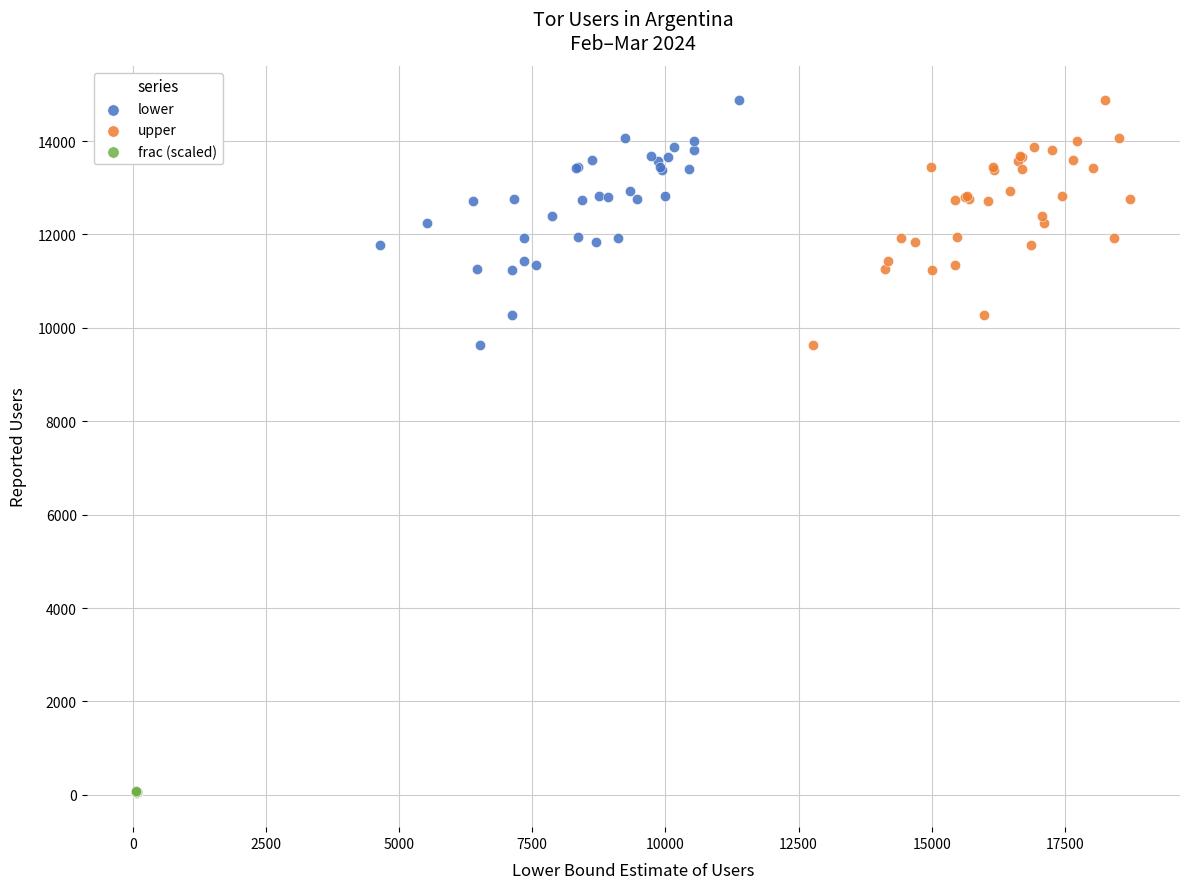

Which series reaches the minimum Y coordinate?

frac (scaled)